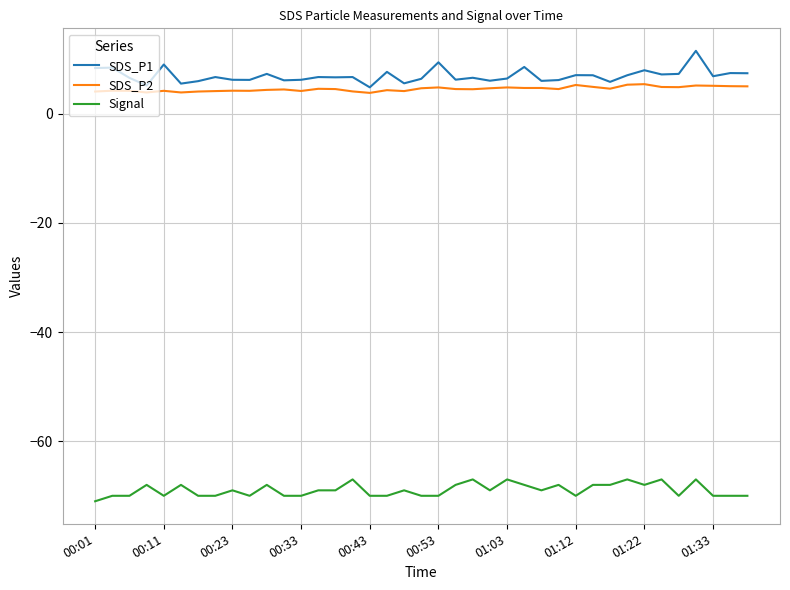

True or false: Signal and SDS_P1 cross at least once.

False